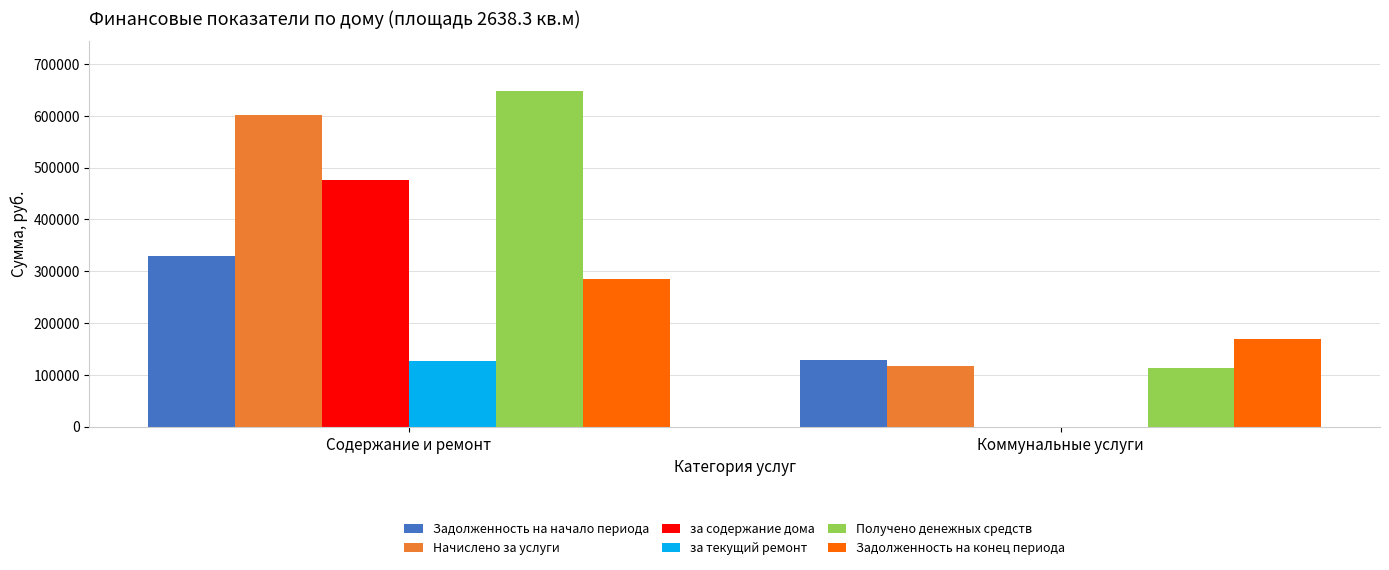

What is the maximum value for Получено денежных средств?

647318.4